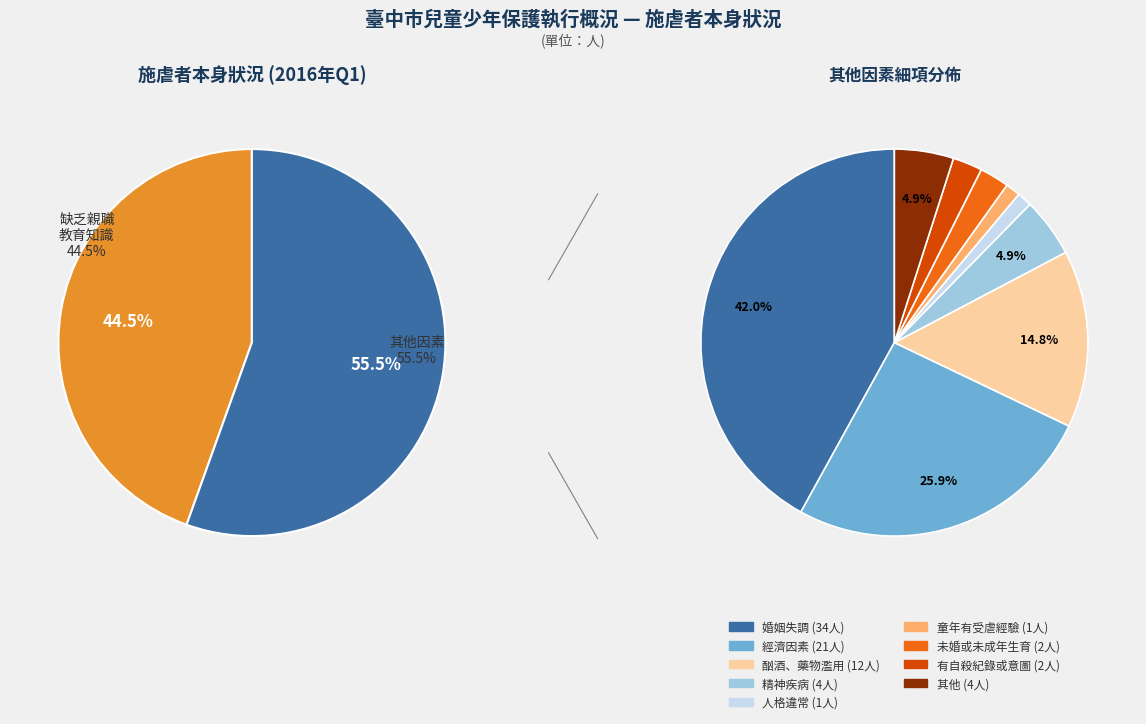

Does 精神疾病 account for over 50% of the chart?

No